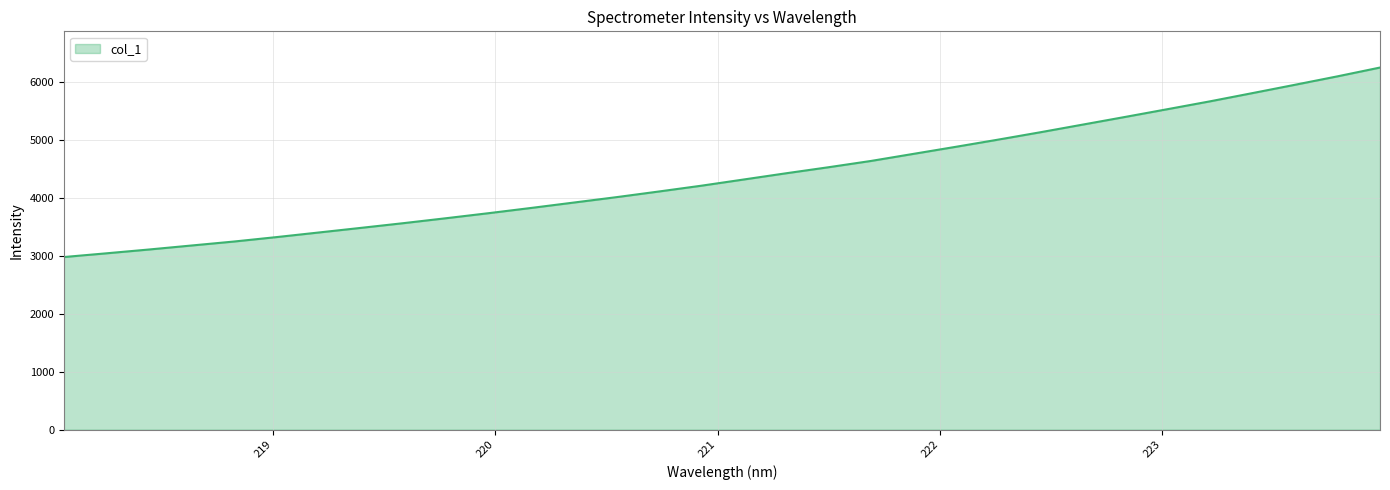

What is the maximum value shown in the chart?

6253.6